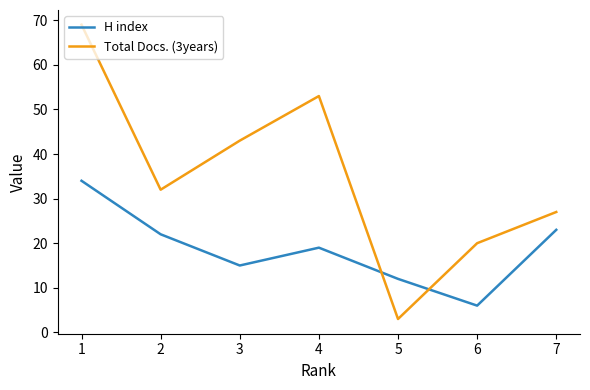

How many Total Docs. (3years) values are between 20 and 53?

5